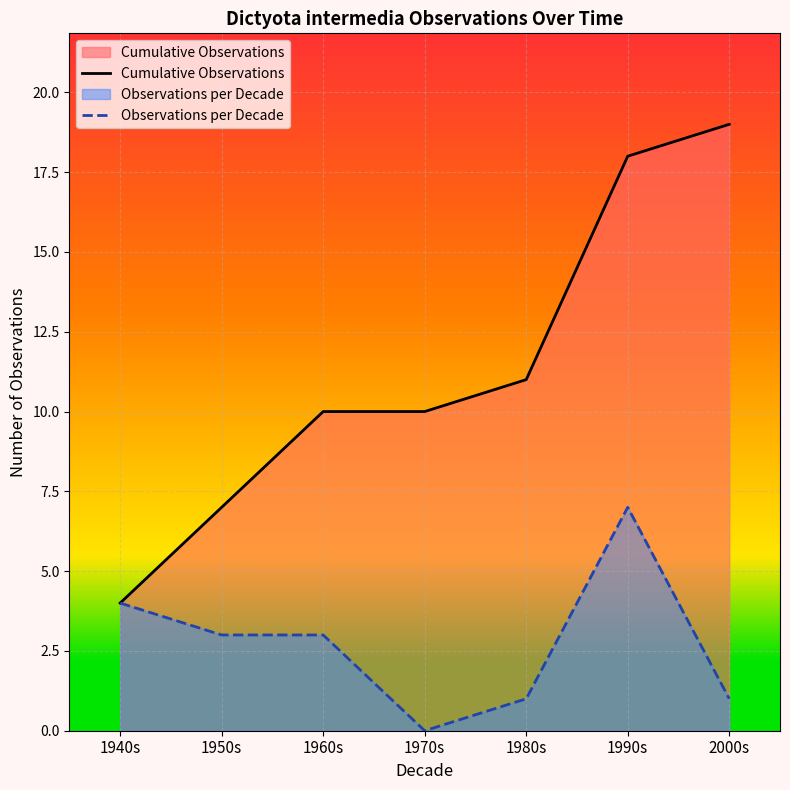

Is the value of Observations per Decade at 1970s greater than the value of Cumulative Observations at 1970s?

No